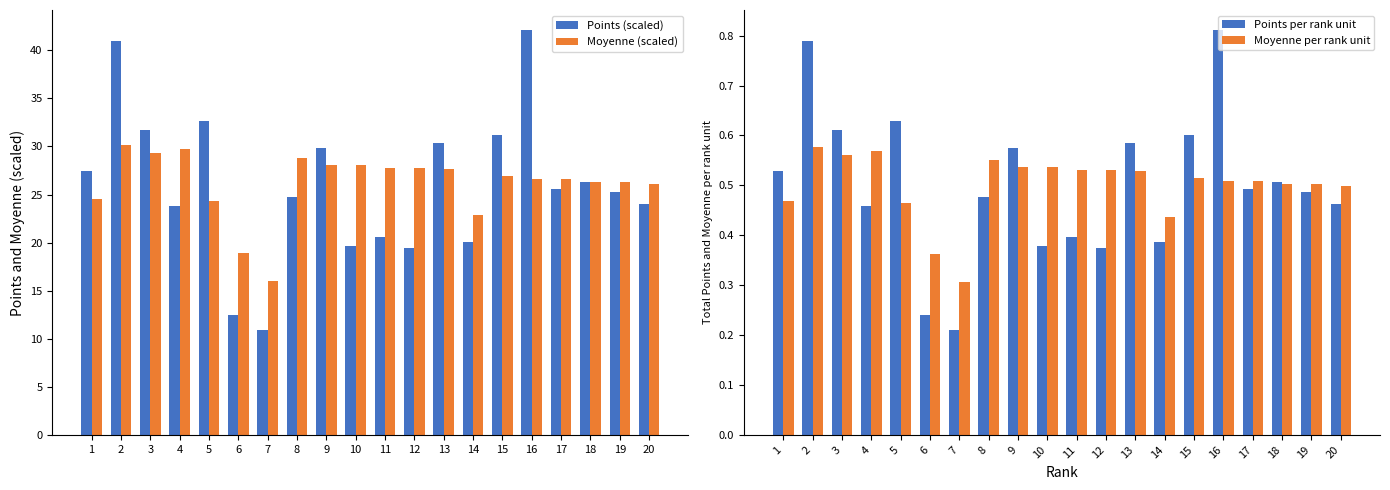

Which series has the largest range (max minus min)?

Points (scaled)